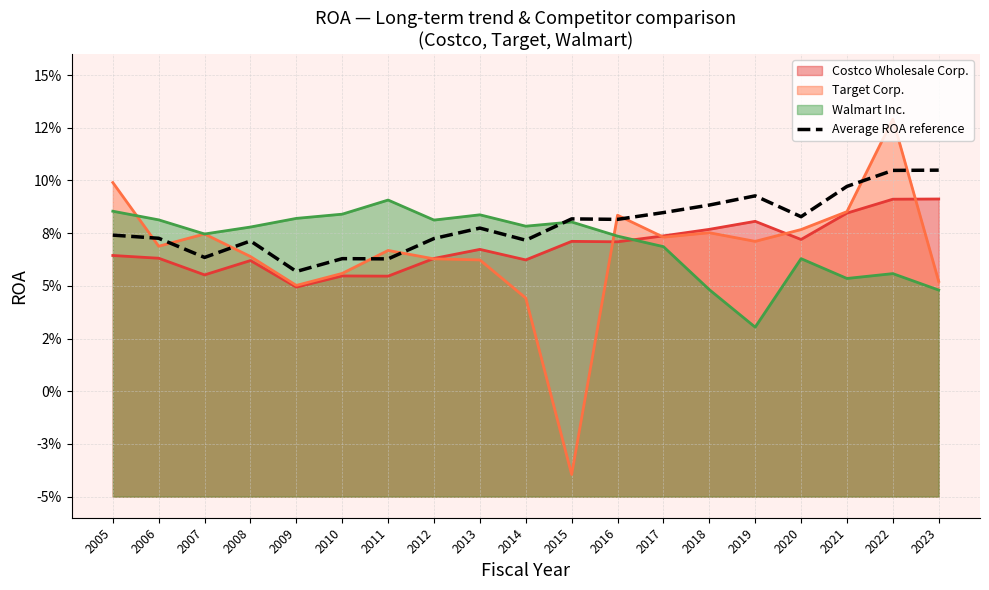

What is the value of the 13th point from the left?

0.1